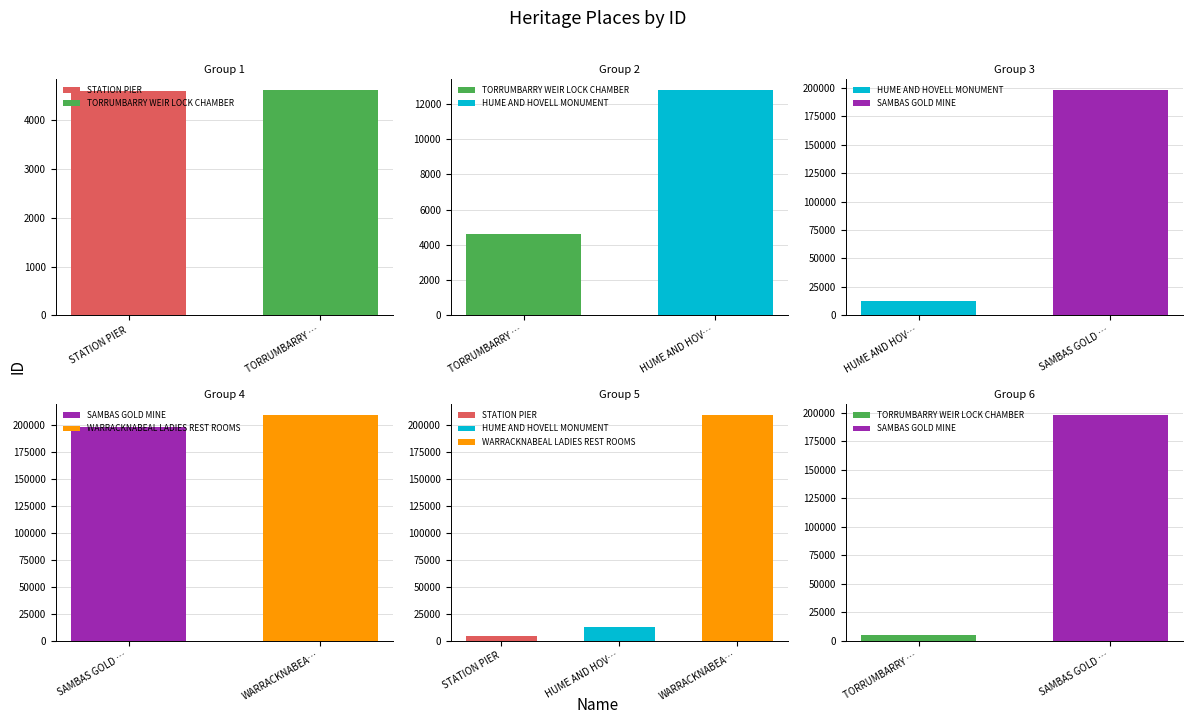

List the labels in order of value, smallest first.

STATION PIER, TORRUMBARRY WEIR LOCK CHAMBER, HUME AND HOVELL MONUMENT, SAMBAS GOLD MINE, WARRACKNABEAL LADIES REST ROOMS